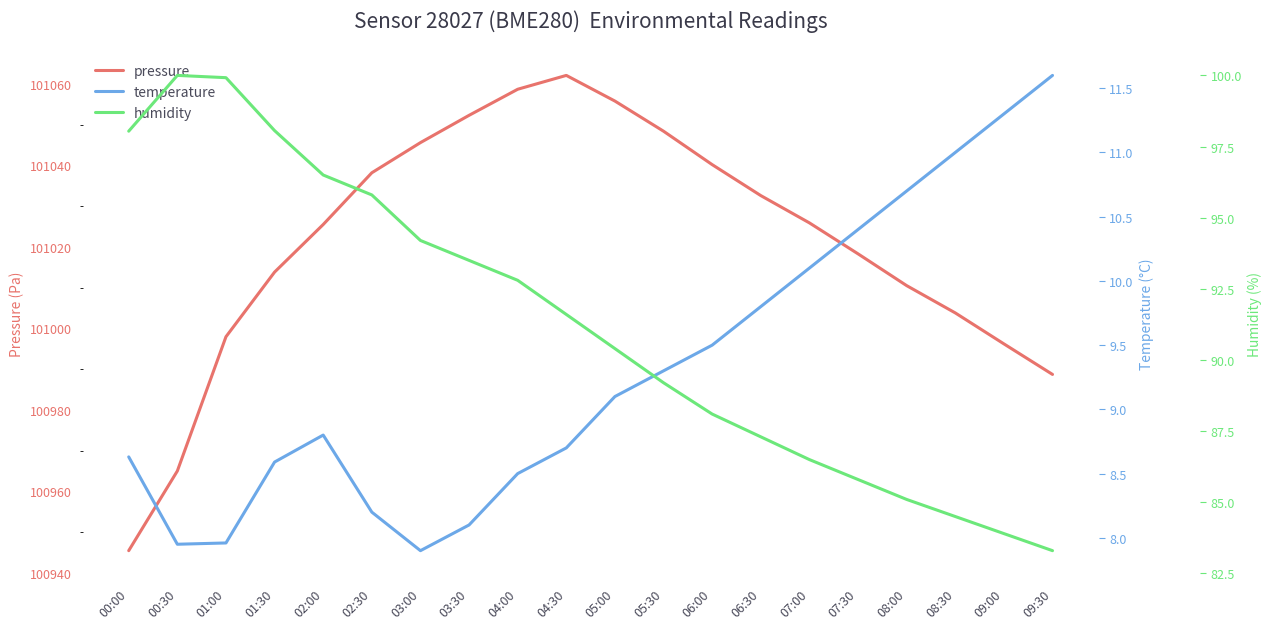

True or false: pressure and humidity intersect in this chart.

False